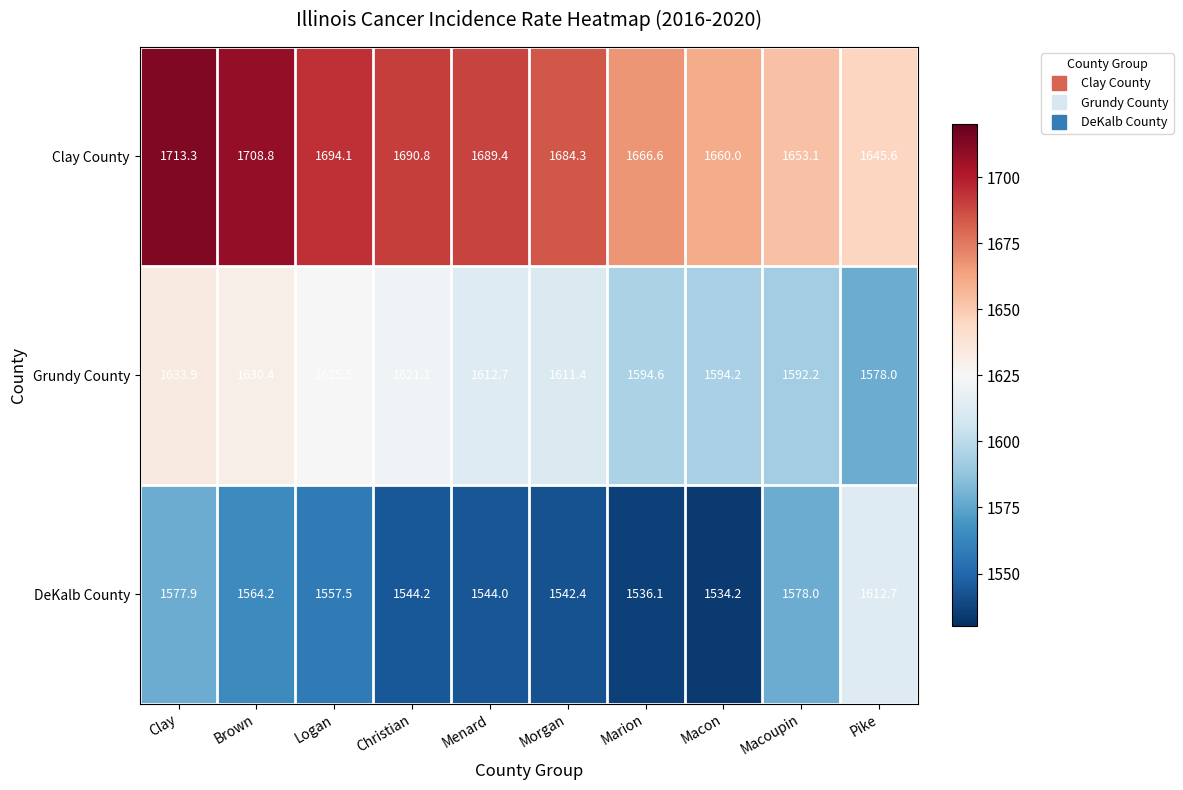

List the series in order of their overall mean, lowest first.

DeKalb County, Grundy County, Clay County